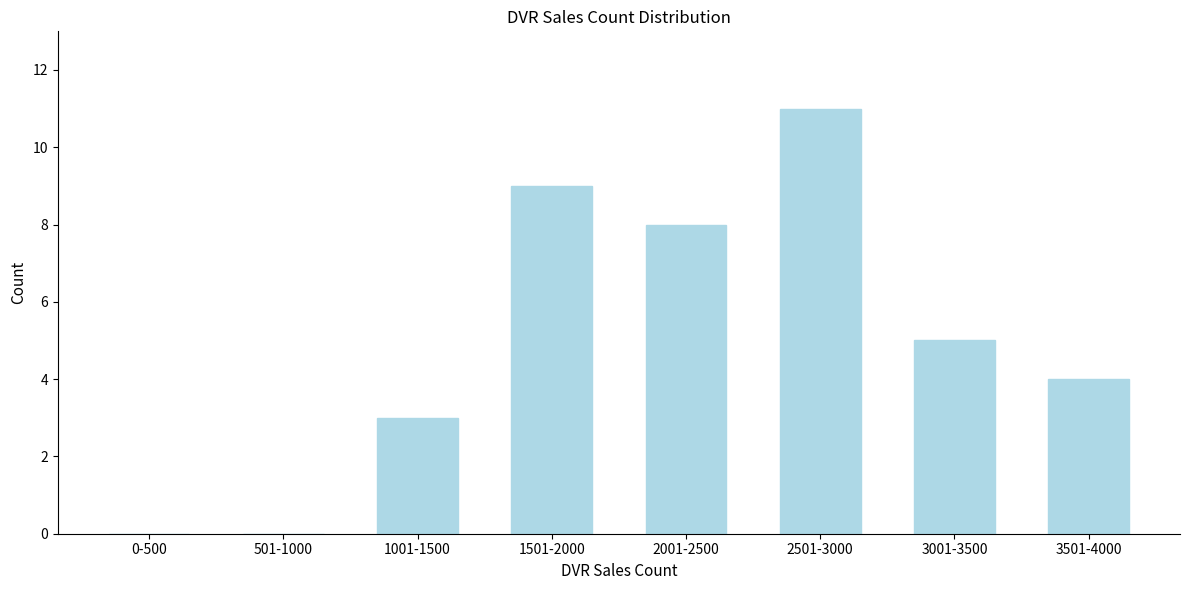

Reading left to right, extract all data points from this chart.

0-500=0	501-1000=0	1001-1500=3	1501-2000=9	2001-2500=8	2501-3000=11	3001-3500=5	3501-4000=4